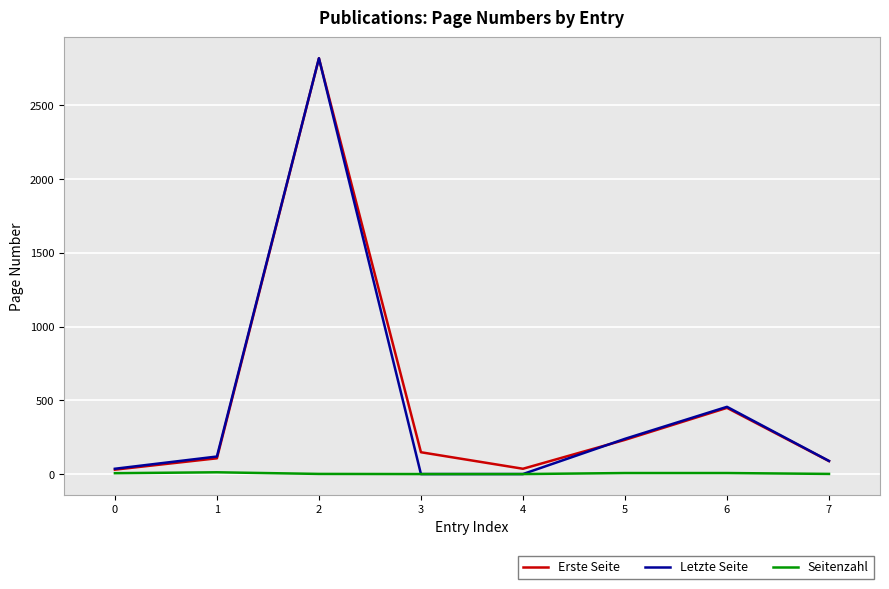

The value of Letzte Seite at 1 is 119. True or false?

True